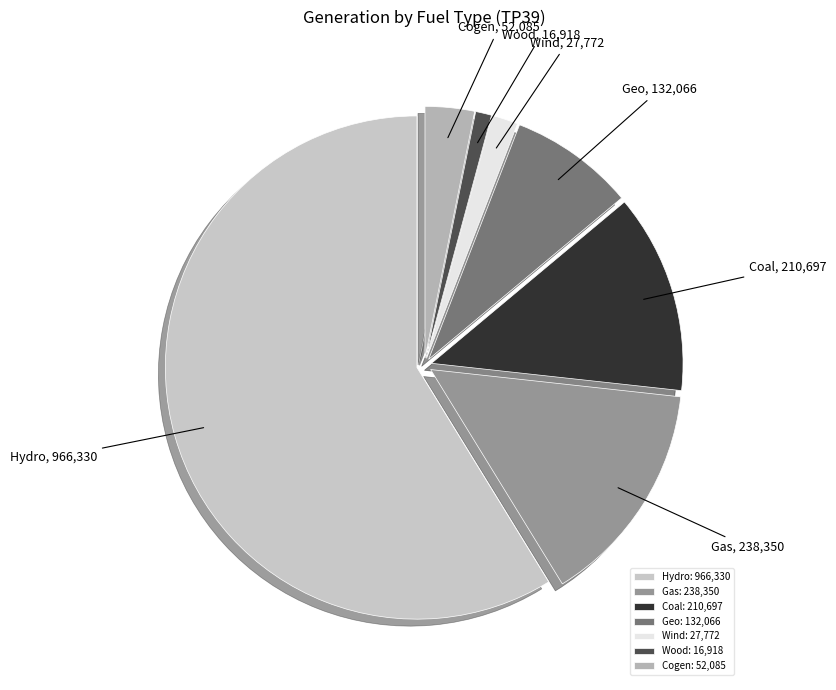

How many segments does this pie chart have?

7